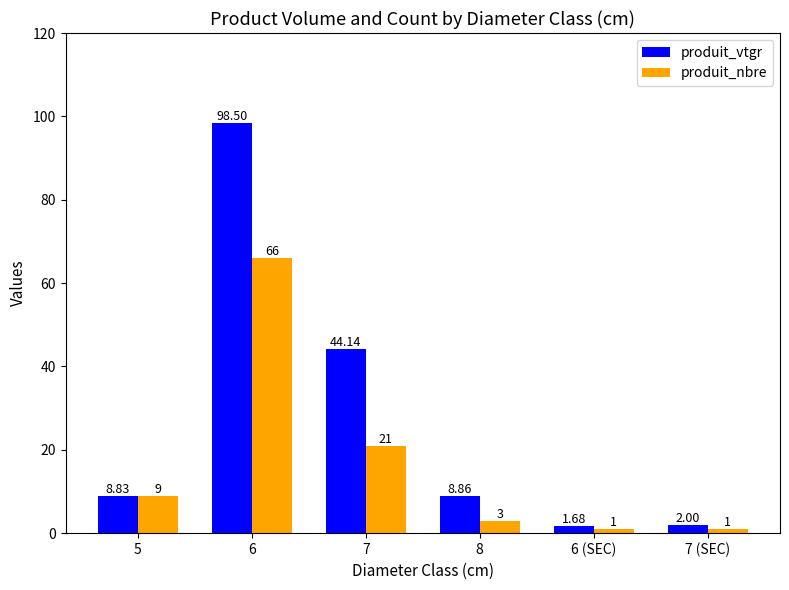

List the series in order of their peak value, lowest first.

produit_nbre, produit_vtgr